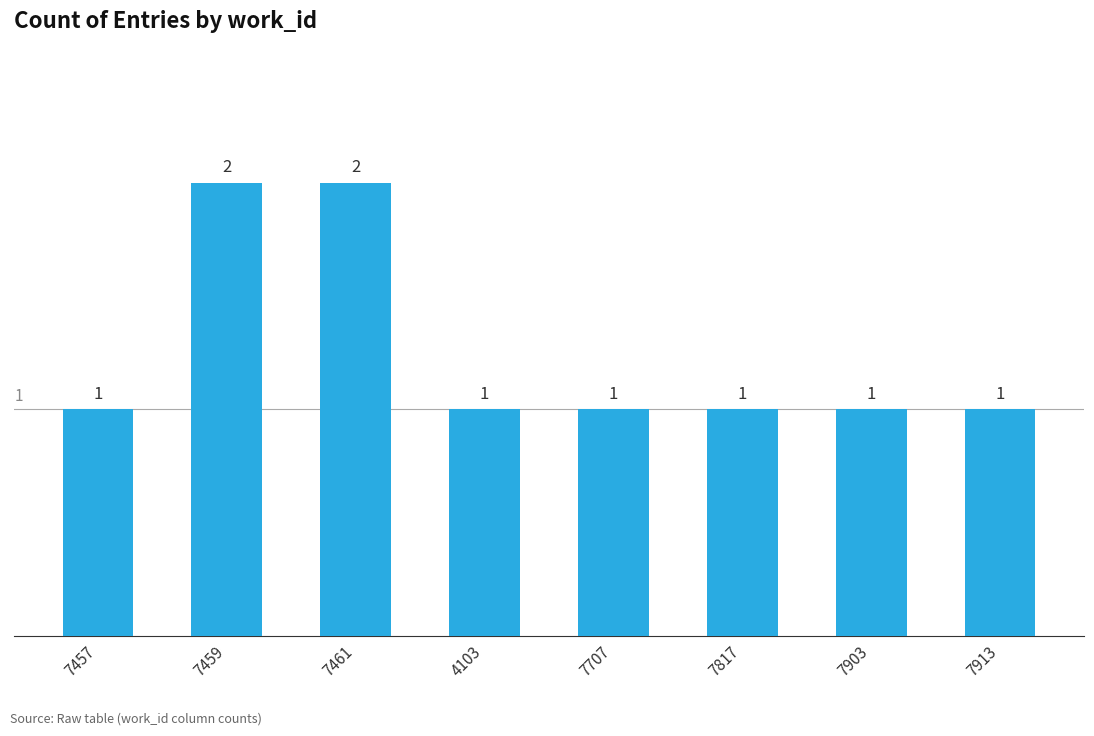

What is the difference between the maximum and minimum values?

1